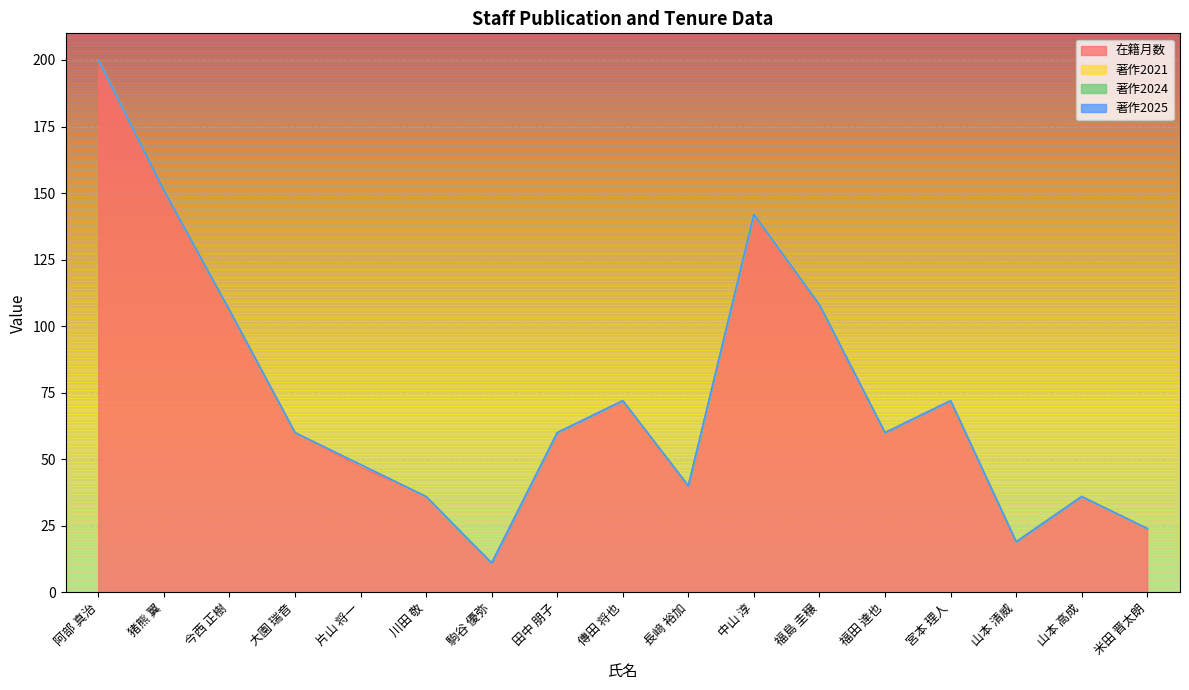

True or false: 著作2024 and 著作2025 intersect in this chart.

False